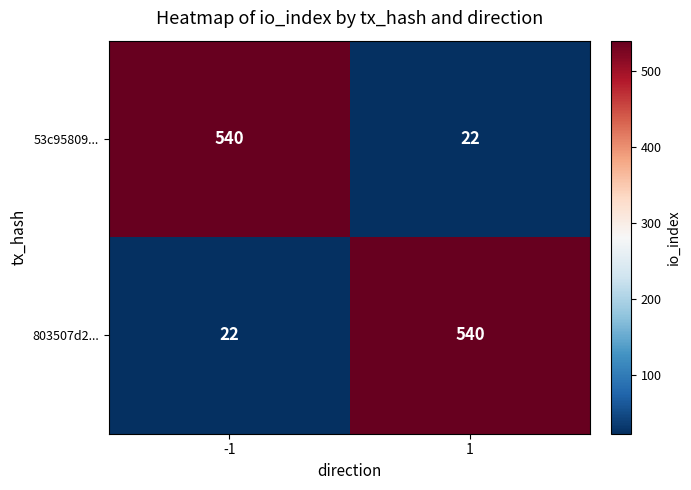

Reading left to right, list all the values displayed in this chart.

53c95809...: 540	22
803507d2...: 22	540